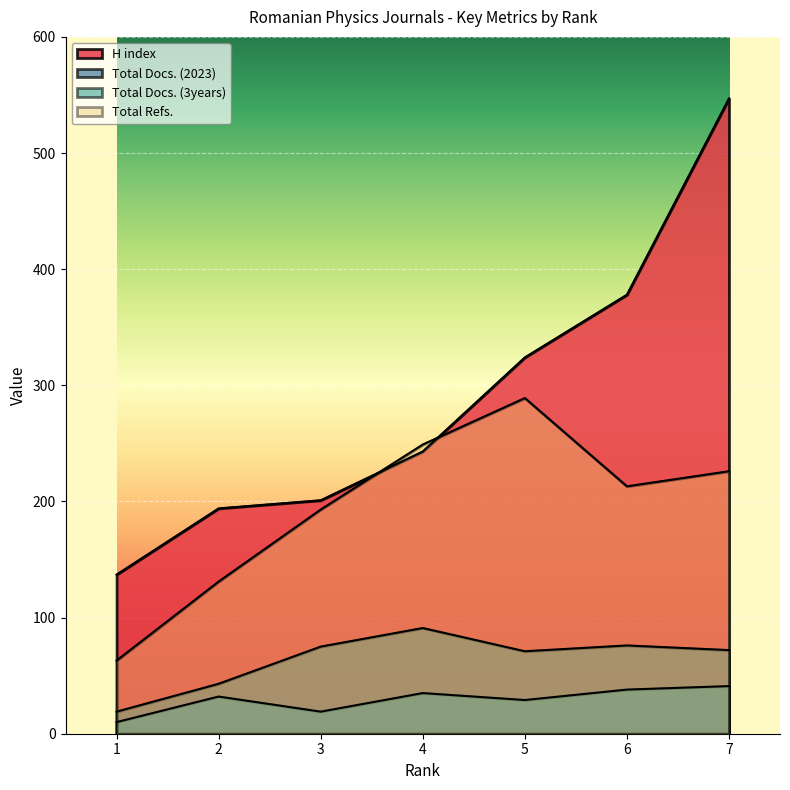

What is the difference between the Total Refs. values at 6 and 4?

36